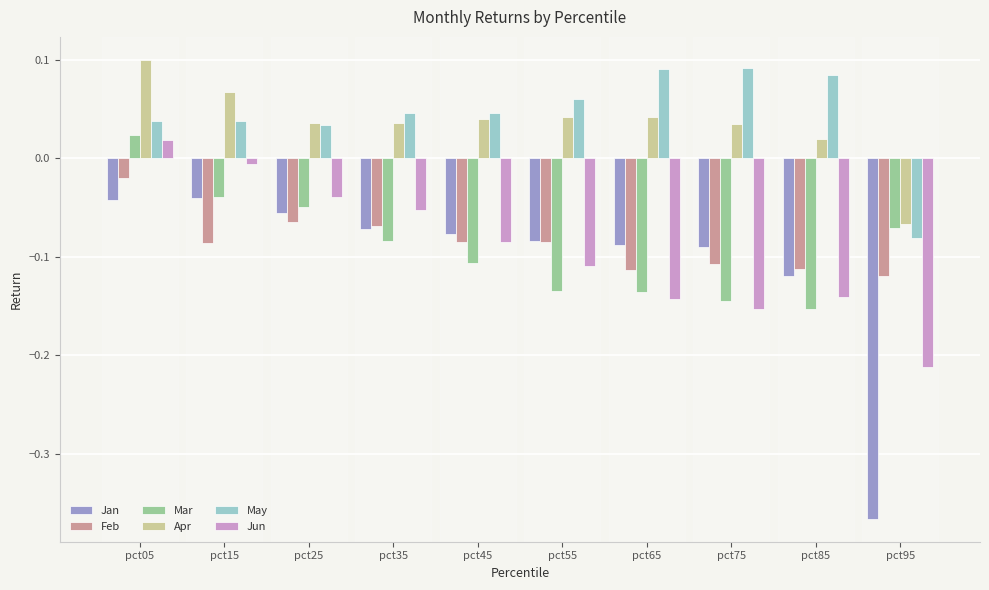

What is the difference between the maximum and minimum values in the Apr series?

0.2